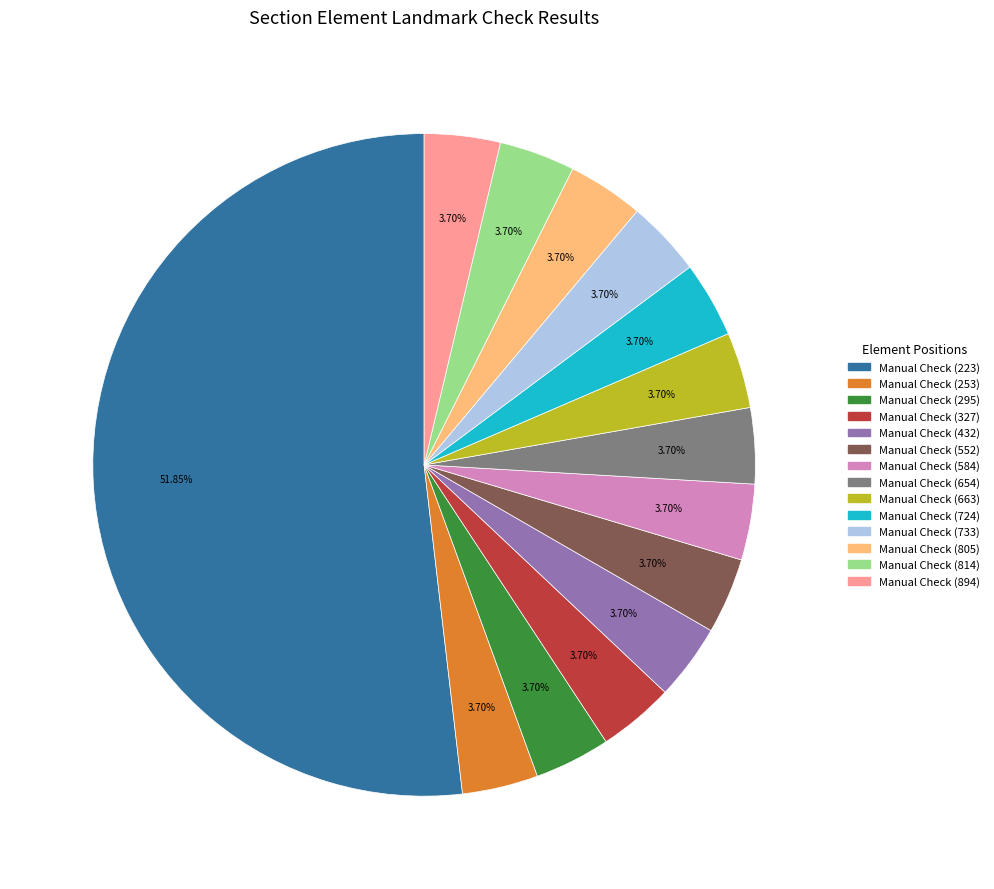

What percentage is NOT represented by Manual Check (223)?

48.1%